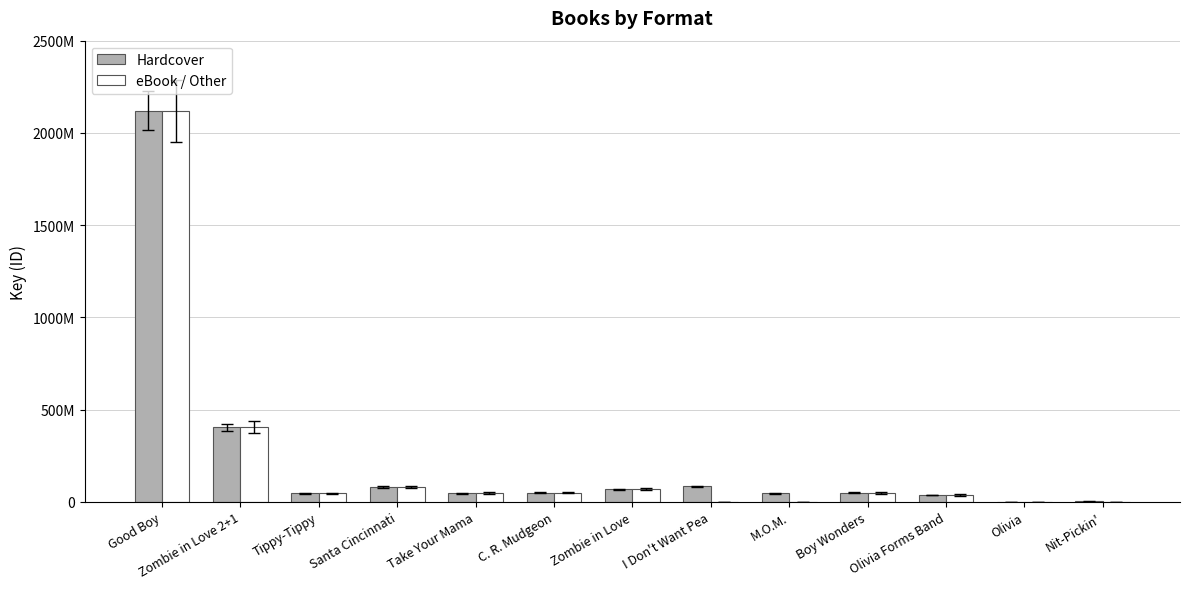

The eBook / Other series shows 895564960 at Good Boy. True or false?

False